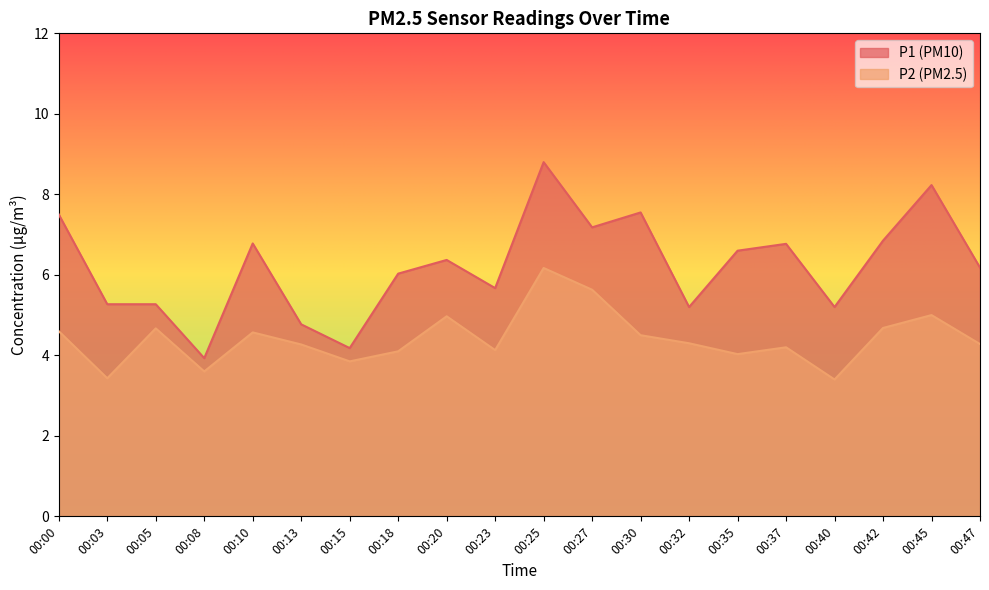

What is the difference between the P1 values at 00:05 and 00:35?

1.3